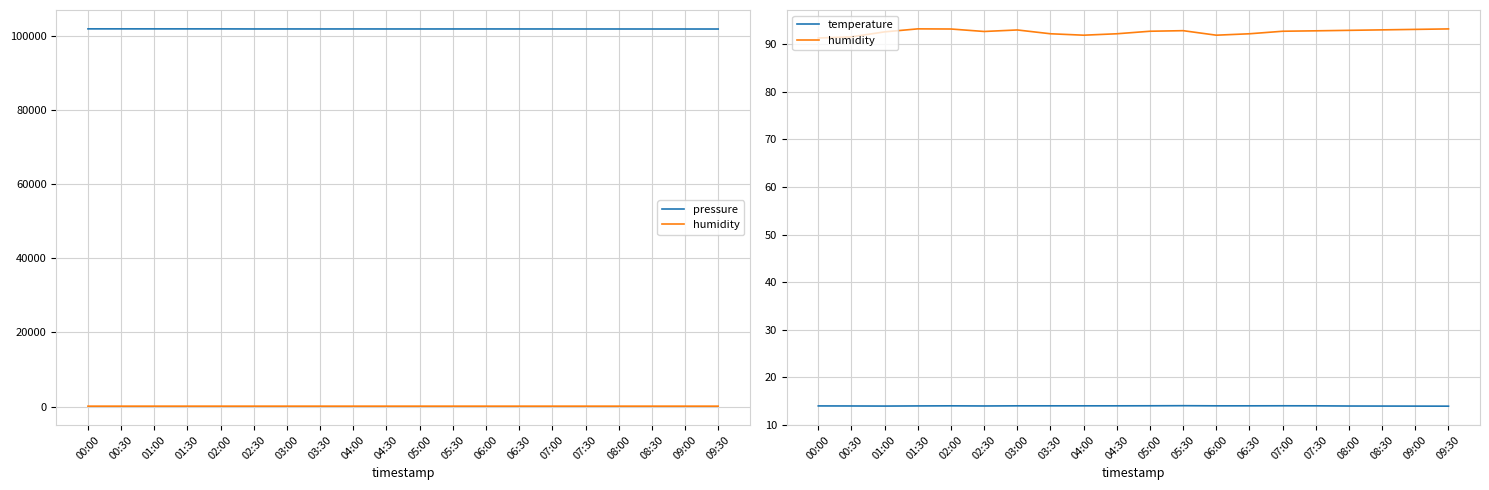

True or false: pressure and humidity cross at least once.

False